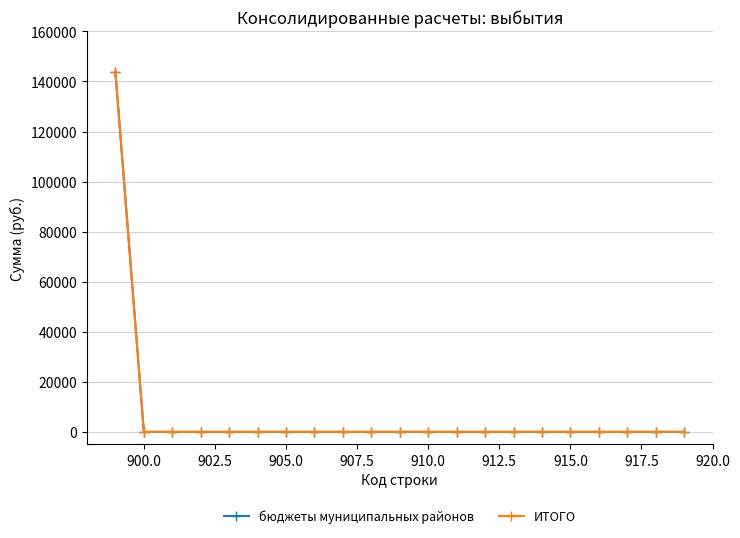

Which series has the largest total across all categories?

бюджеты муниципальных районов